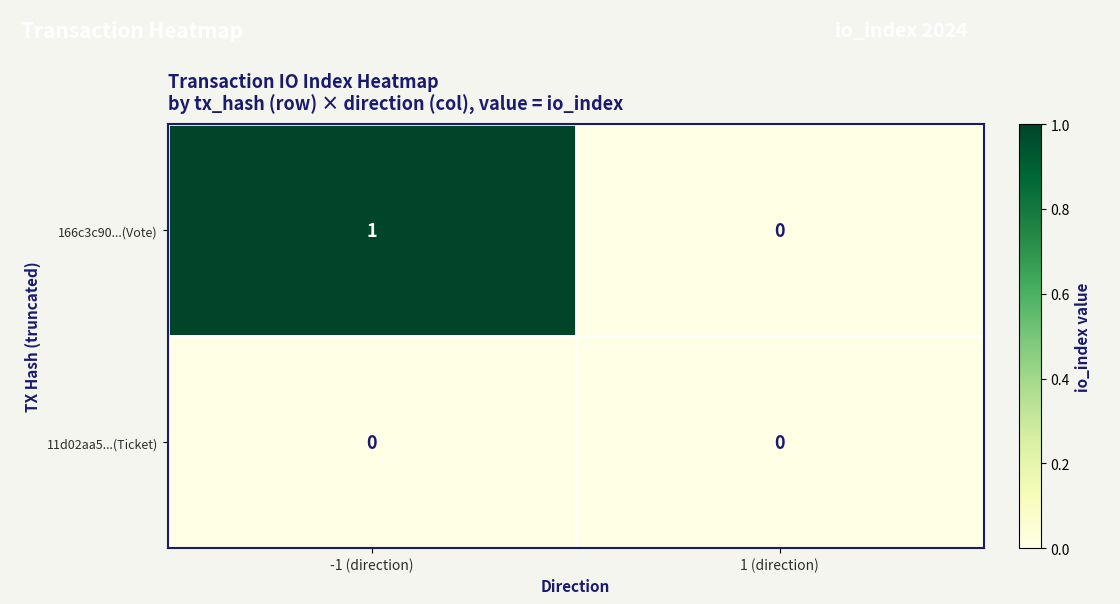

Rank the series by their maximum value, from lowest to highest.

11d02aa5...(Ticket), 166c3c90...(Vote)